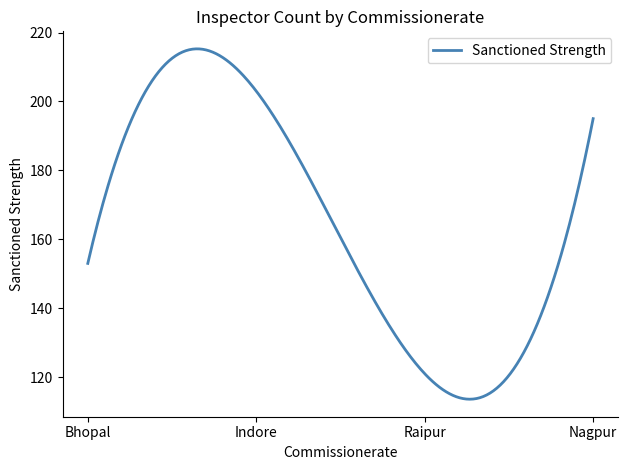

What is the difference between the maximum and minimum values?

101.7